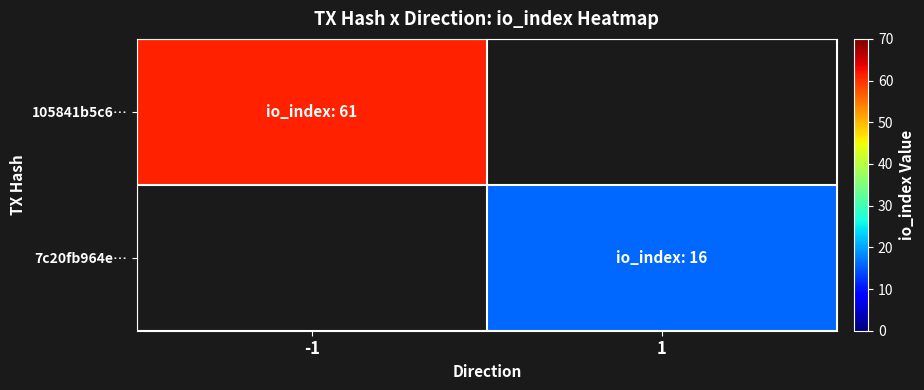

At which category is the sum across all series the highest?

-1